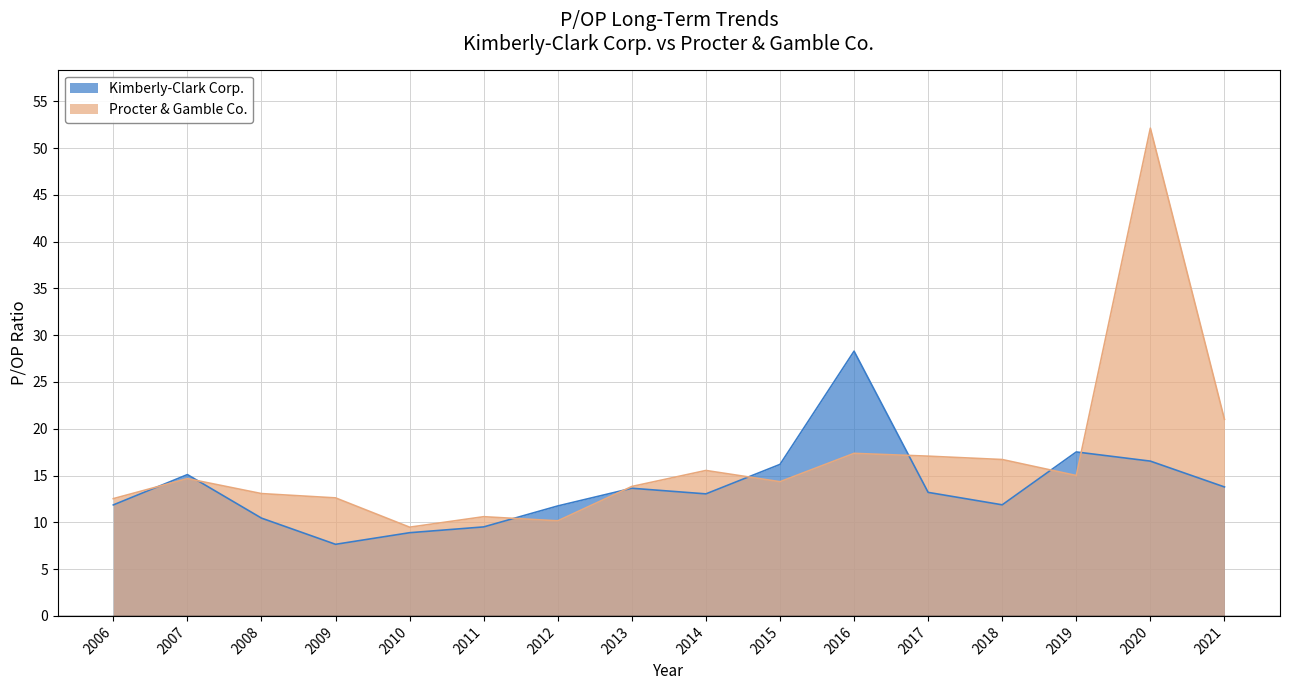

What is the difference between the highest and lowest values at 2019?

2.5